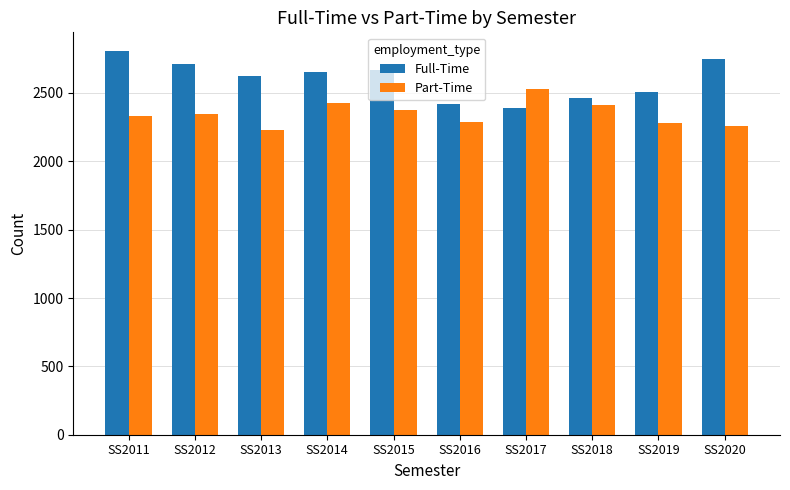

Which series changed the most between SS2015 and SS2018?

Full-Time